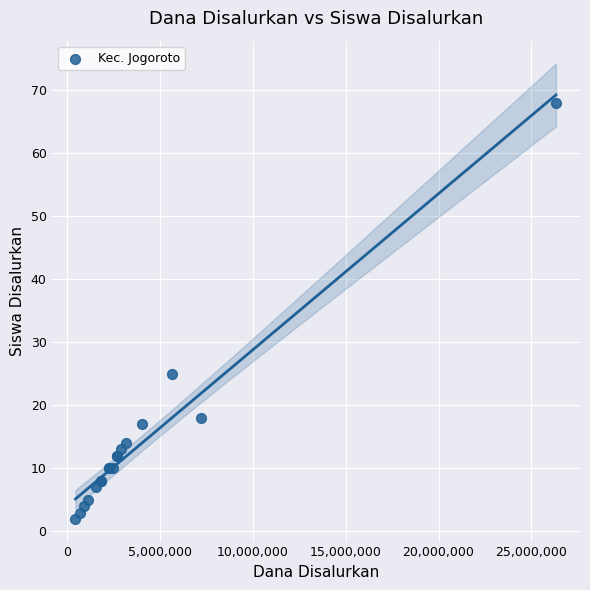

What Y value in the scatter plot is closest to 35?

25